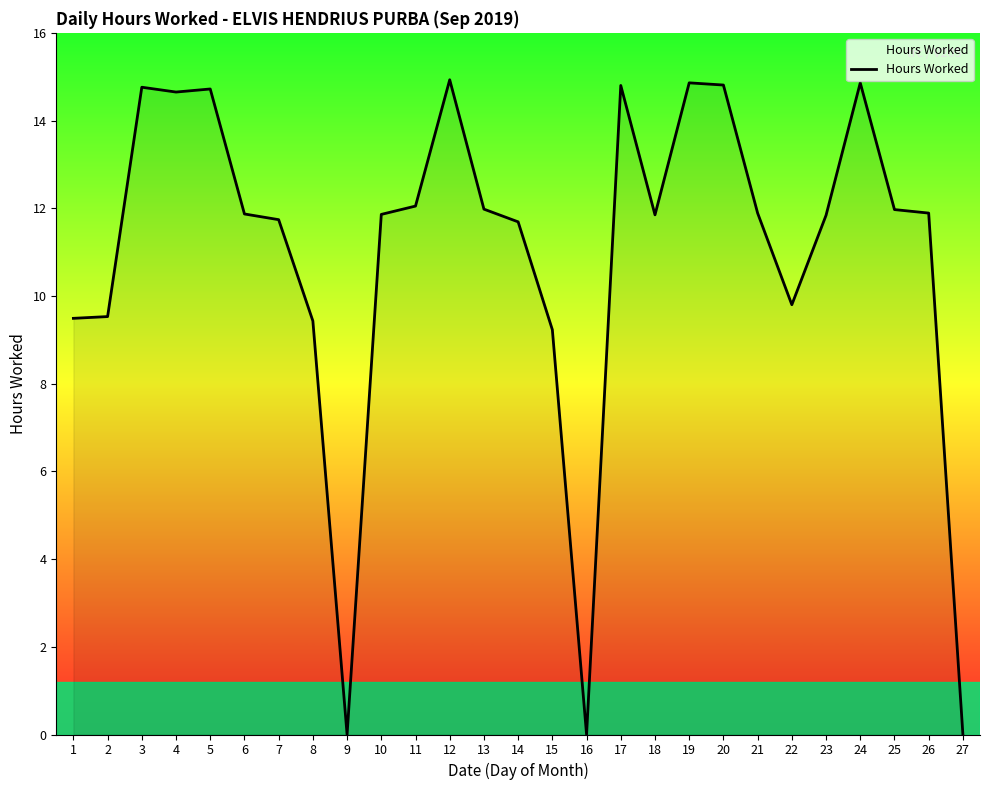

Where does the data first go above 11?

3